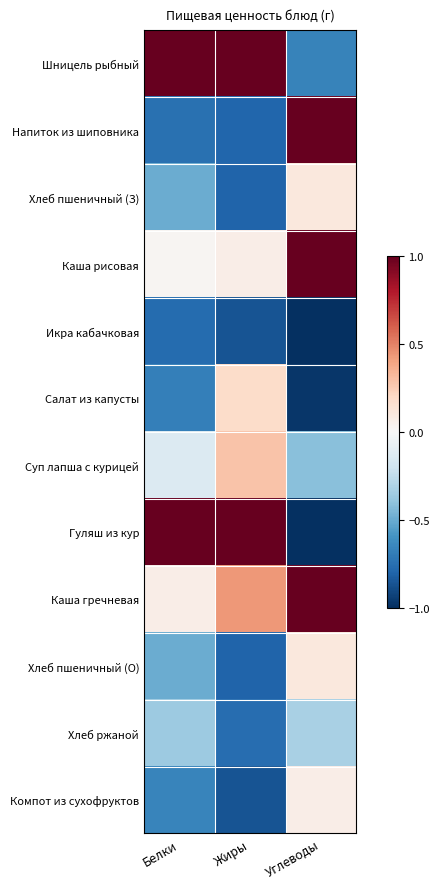

Rank the series by their maximum value, from highest to lowest.

Шницель рыбный, Каша рисовая, Гуляш из кур, Каша гречневая, Напиток из шиповника, Суп лапша с курицей, Салат из капусты, Хлеб пшеничный (З), Хлеб пшеничный (О), Компот из сухофруктов, Хлеб ржаной, Икра кабачковая